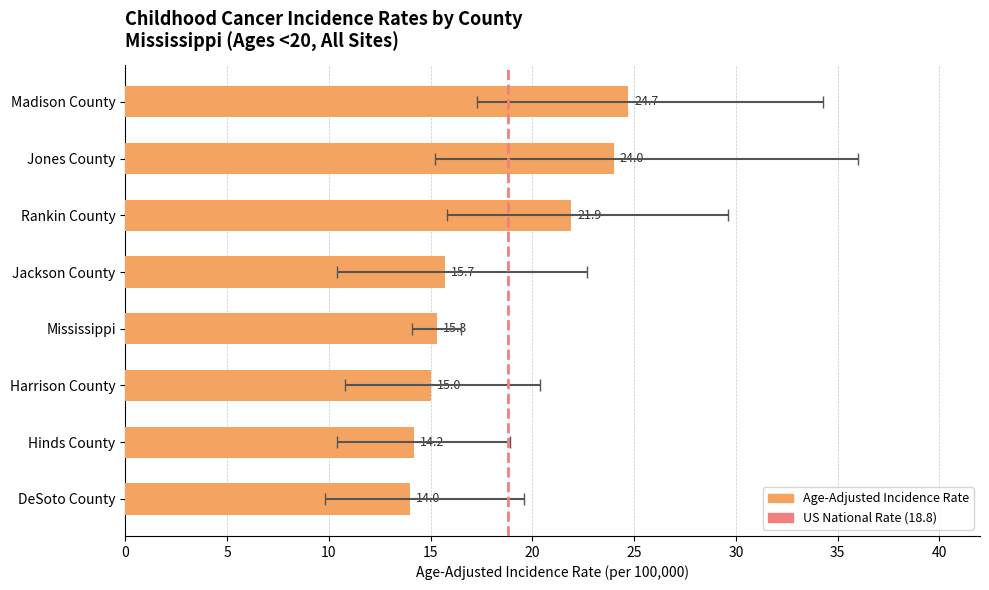

List the labels in order of value, smallest first.

DeSoto County, Hinds County, Harrison County, Mississippi, Jackson County, Rankin County, Jones County, Madison County